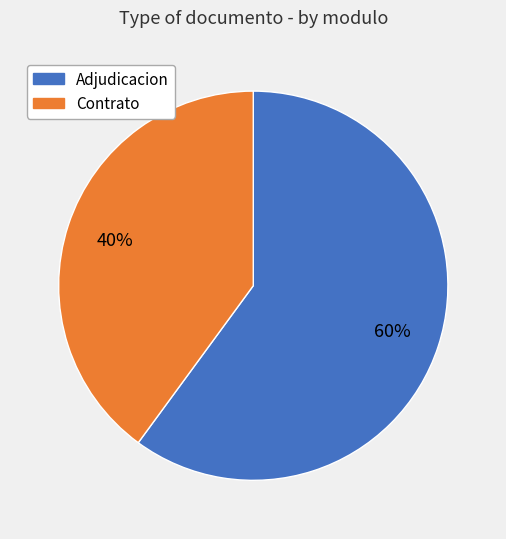

Does any single category account for the majority?

Yes